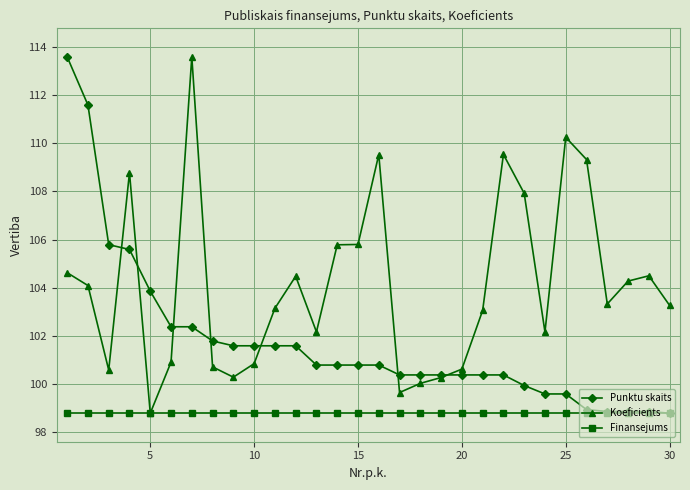

True or false: Koeficients has more than 1 points higher than both neighbors.

True